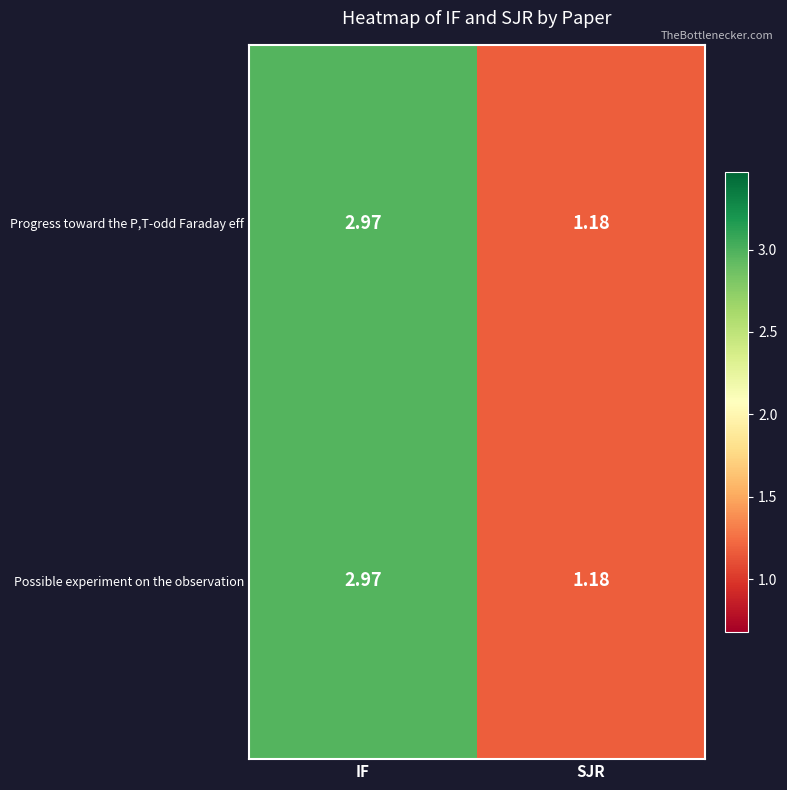

List the labels in order of Progress toward the P,T-odd Faraday eff value, smallest first.

SJR, IF